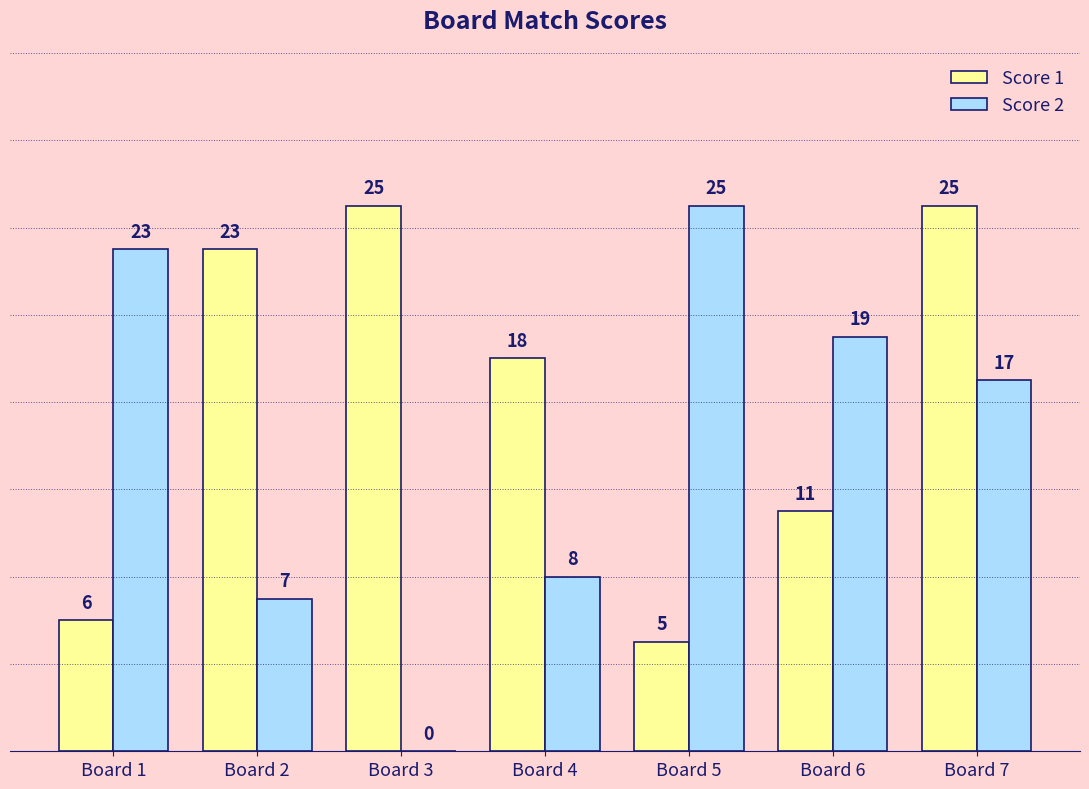

The value of Score 1 at Board 5 is 3. True or false?

False